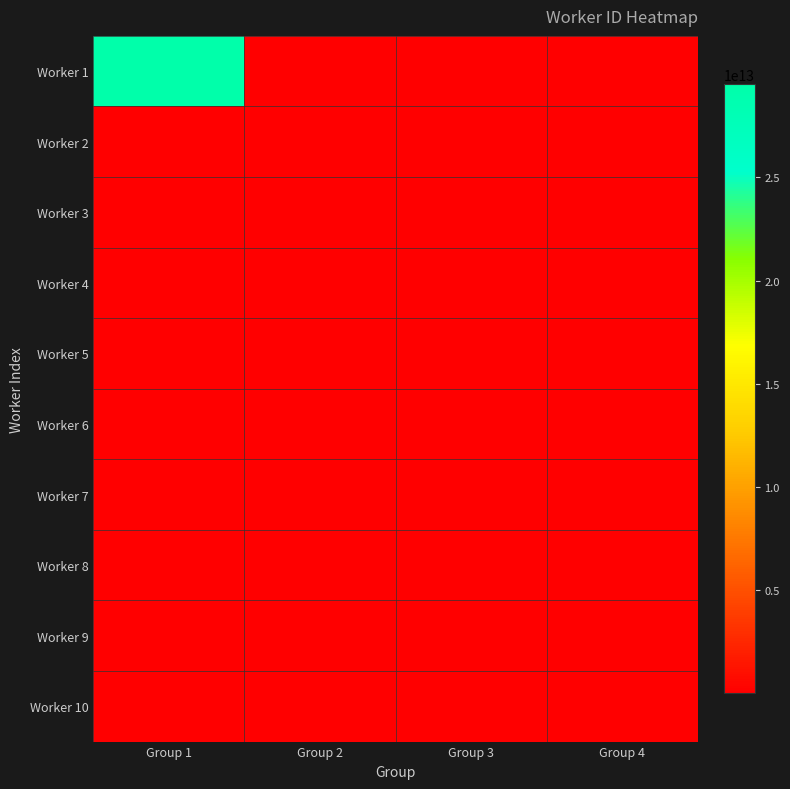

Reading right to left, transcribe all the data shown in this chart.

Worker 1: Group 4=180878577	Group 3=180946279	Group 2=180837778	Group 1=29510170929148
Worker 2: Group 4=180804240	Group 3=180828127	Group 2=180294476	Group 1=180431726
Worker 3: Group 4=180828126	Group 3=180947337	Group 2=180559347	Group 1=180490130
Worker 4: Group 4=180114698	Group 3=11223740	Group 2=180878576	Group 1=20930715
Worker 5: Group 4=190579028	Group 3=180483636	Group 2=180786293	Group 1=180849999
Worker 6: Group 4=180735589	Group 3=10399664	Group 2=180489727	Group 1=180840008
Worker 7: Group 4=180559378	Group 3=180435566	Group 2=180792520	Group 1=180384293
Worker 8: Group 4=180878576	Group 3=180296043	Group 2=180481805	Group 1=180794882
Worker 9: Group 4=180792520	Group 3=180384051	Group 2=180828155	Group 1=180859234
Worker 10: Group 4=180481805	Group 3=180558056	Group 2=200252885	Group 1=180853387